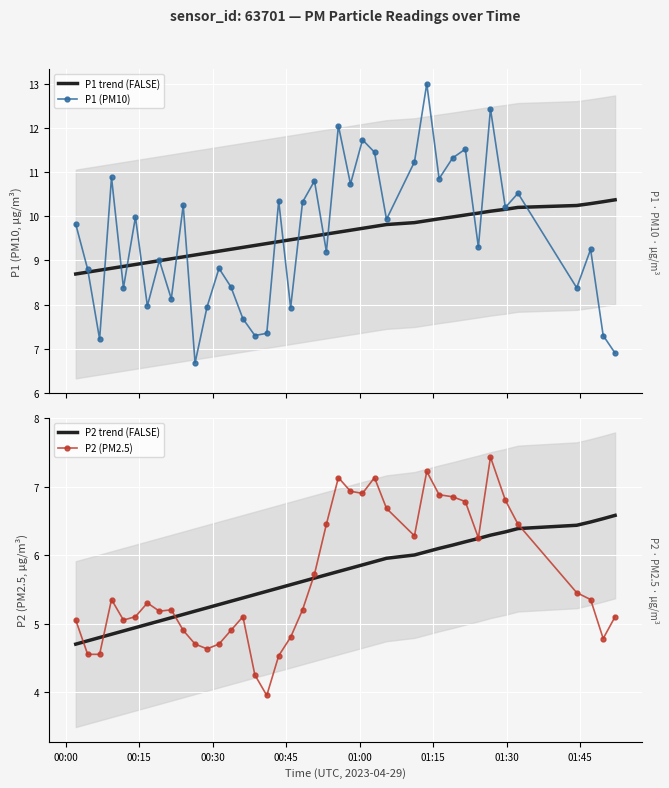

True or false: P2 trend (FALSE) has more than 2 interior local peaks.

False